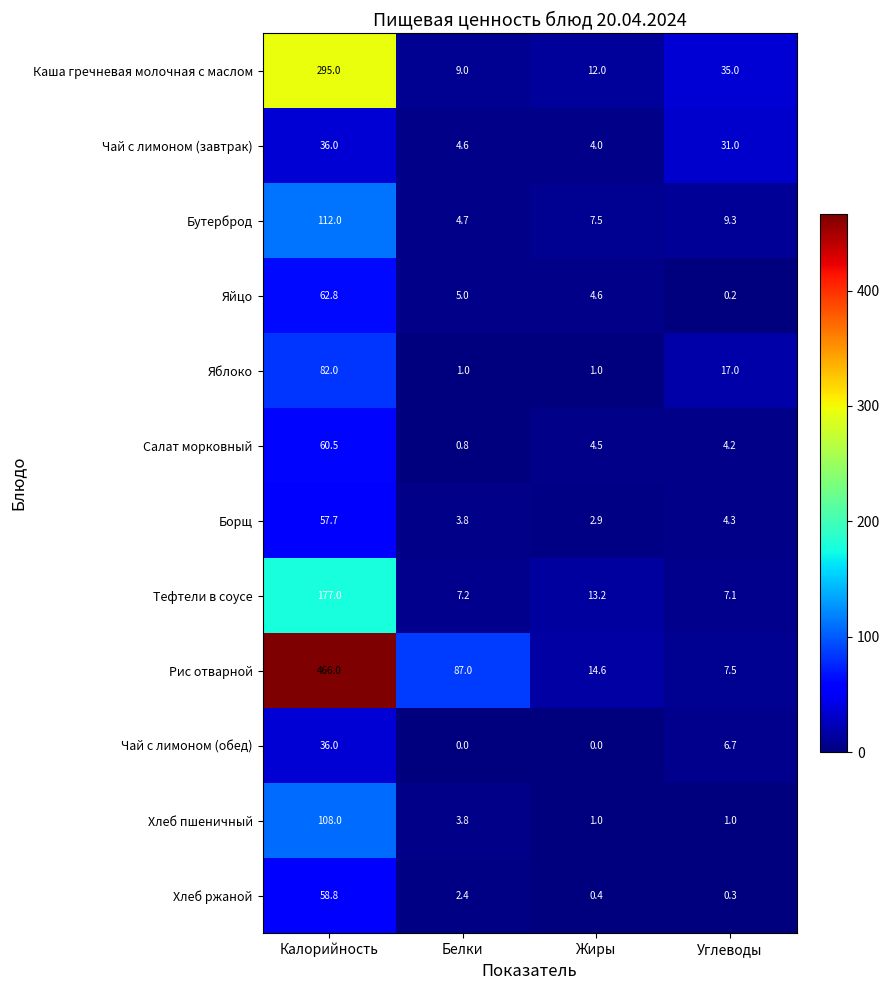

What is the greatest value displayed?

466.0